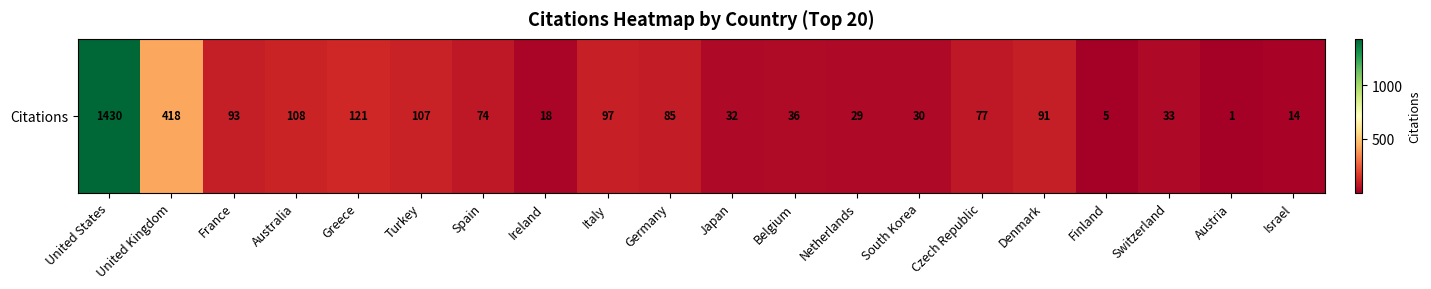

Rank the categories by value from lowest to highest.

Austria, Finland, Israel, Ireland, Netherlands, South Korea, Japan, Switzerland, Belgium, Spain, Czech Republic, Germany, Denmark, France, Italy, Turkey, Australia, Greece, United Kingdom, United States